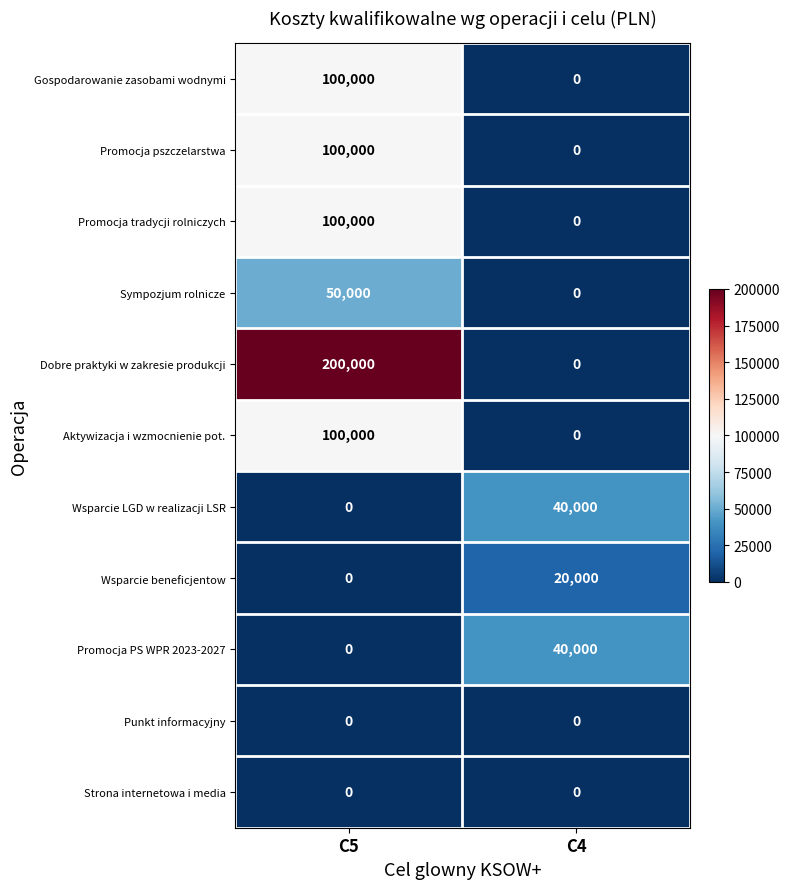

Is it true that Wsparcie beneficjentow equals 20000 at C4?

True